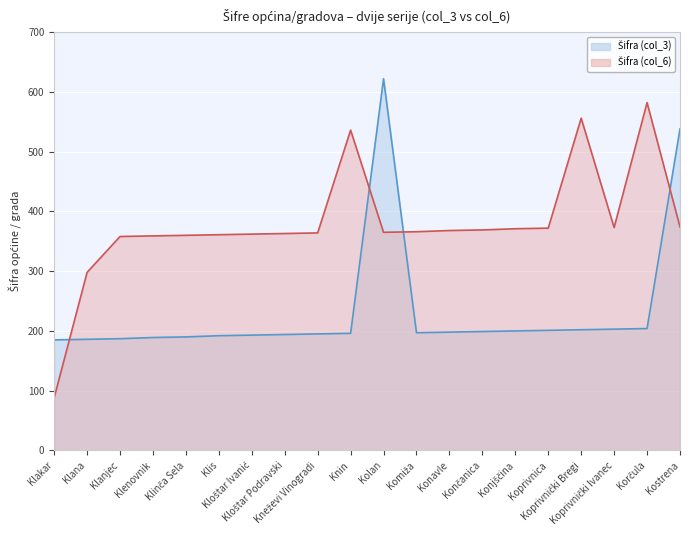

Between Korčula and Kostrena, which series saw the biggest shift?

Šifra (col_3)